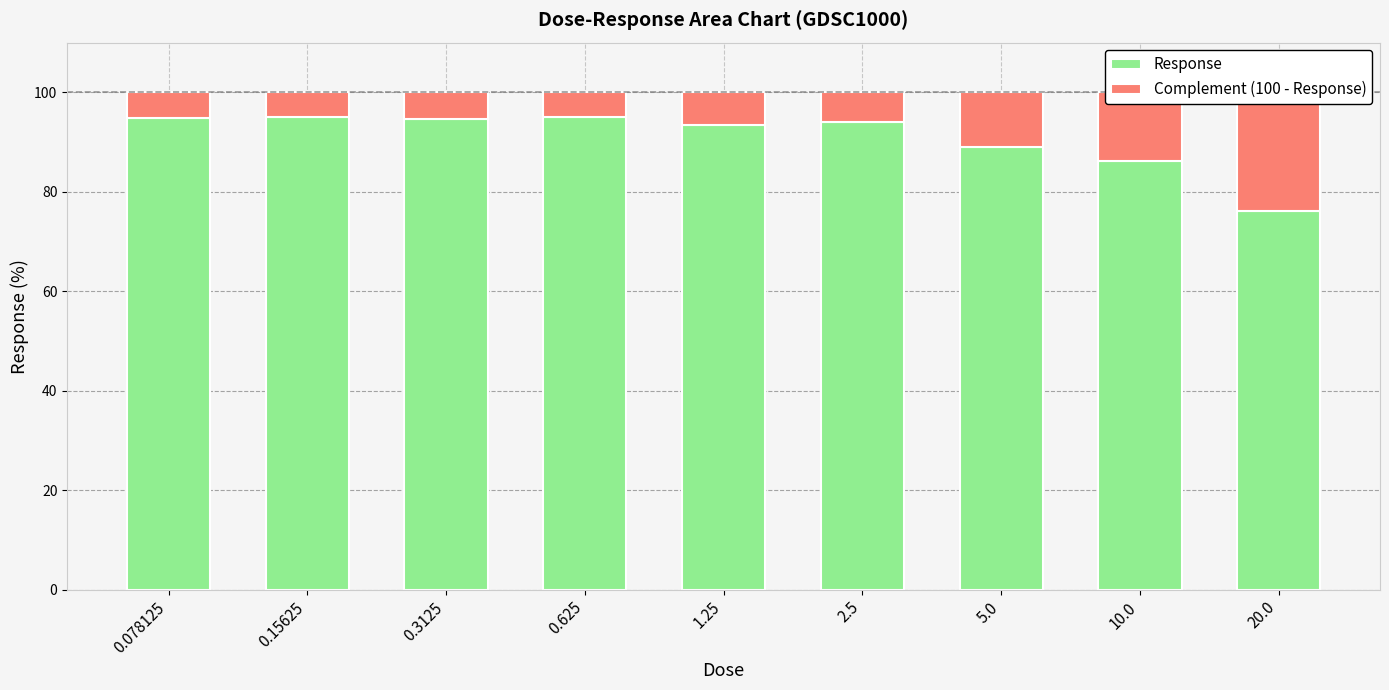

What is the minimum value for Complement (100 - Response)?

4.9